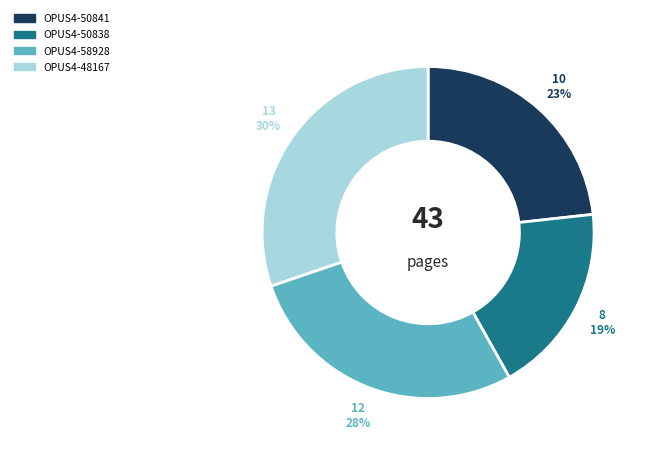

The OPUS4-50841 slice represents 13% of the pie. True or false?

False